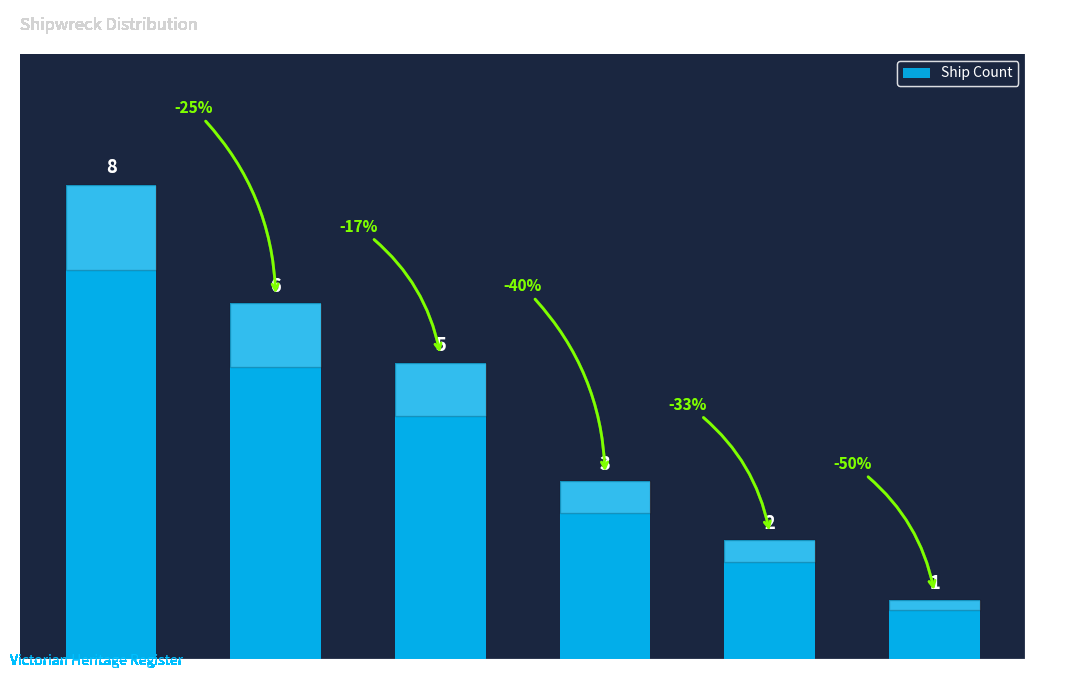

Rank the categories by value from lowest to highest.

Louttit Bay, Lady Bay, West Coast, Port Phillip, East Coast, Bass Strait